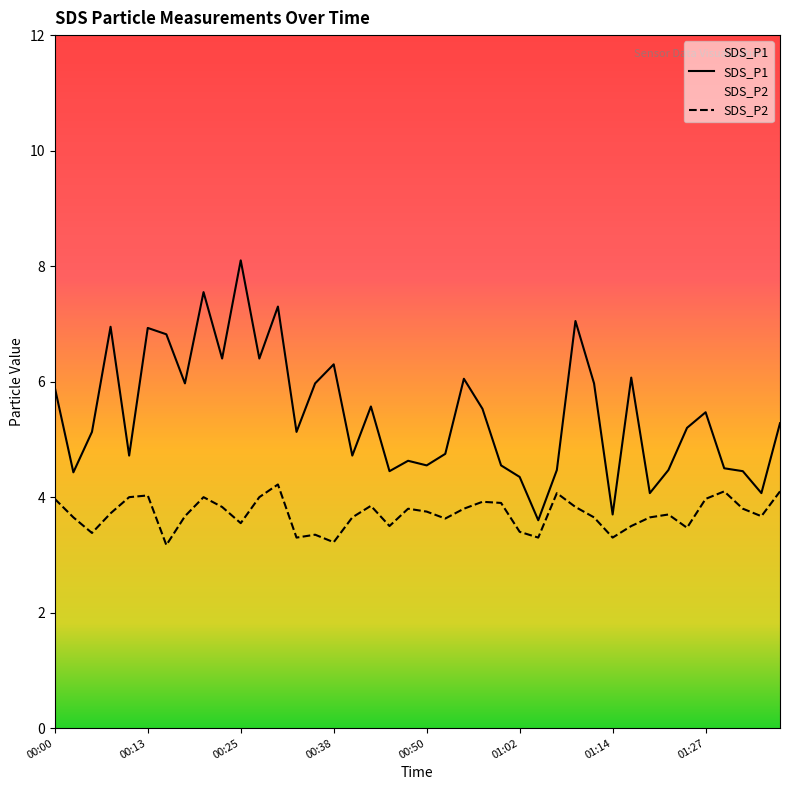

What is the greatest value displayed?

8.1